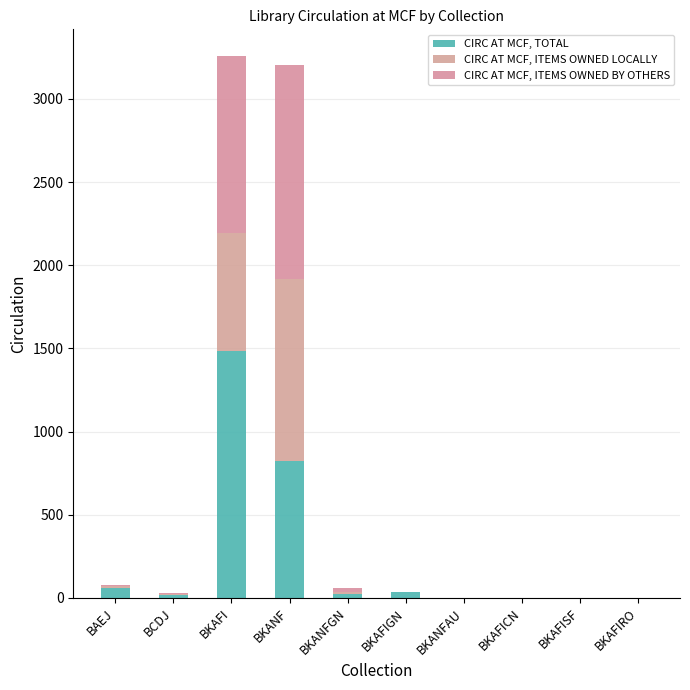

What is the difference between the maximum and second lowest values in the CIRC AT MCF, TOTAL series?

1485